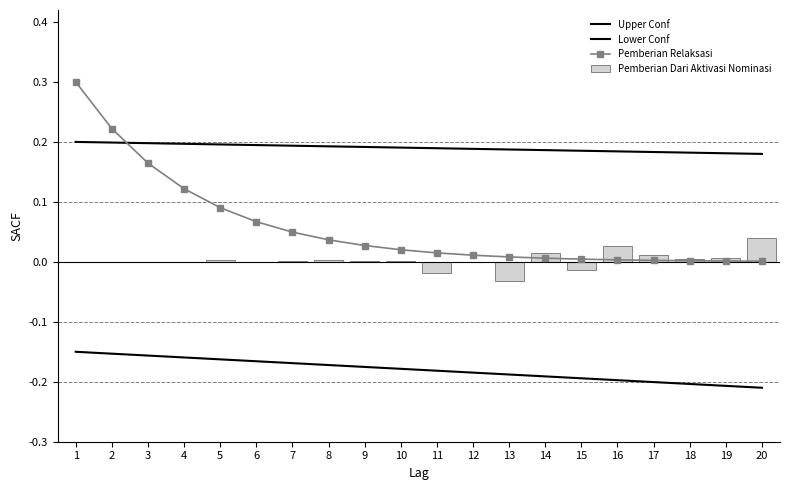

At which label does Lower Conf reach its minimum?

20